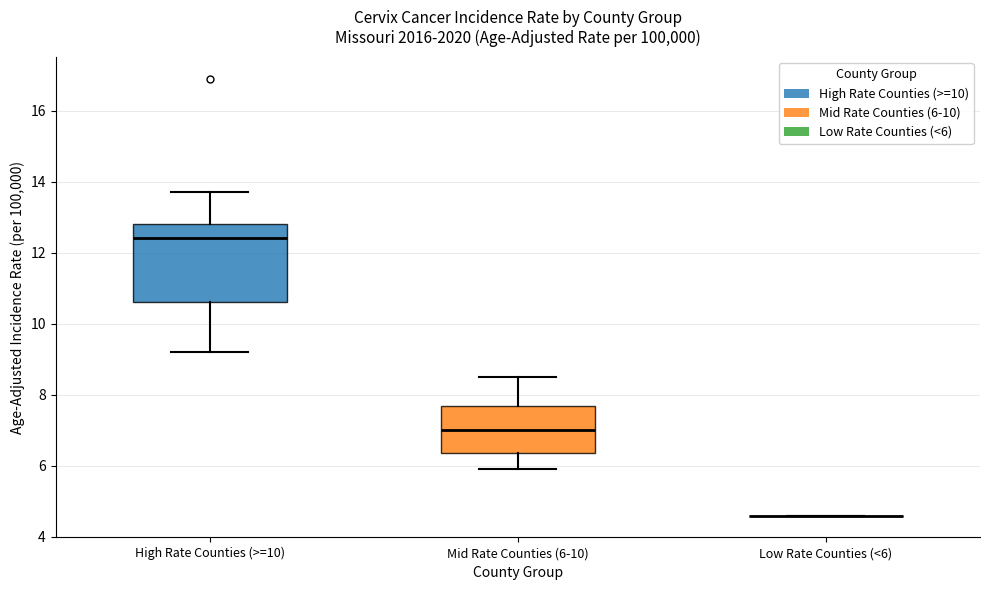

Reading left to right, transcribe this box plot: for each box, give where its median line is, the range the box spans, and where its two whiskers end, as read against the y-axis. The values are not printed on the chart, so give them approximately, as read against the axis.

High Rate Counties (>=10): median 12.4, box 10.6 to 12.8, whiskers 9.2 to 13.8
Mid Rate Counties (6-10): median 7.0, box 6.4 to 7.6, whiskers 6.0 to 8.6
Low Rate Counties (<6): box collapsed to a line at 4.6, whiskers 4.6 to 4.6